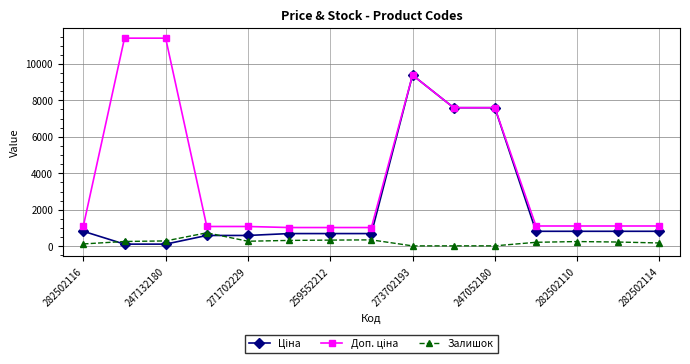

At how many categories does at least one series exceed 5159?

5